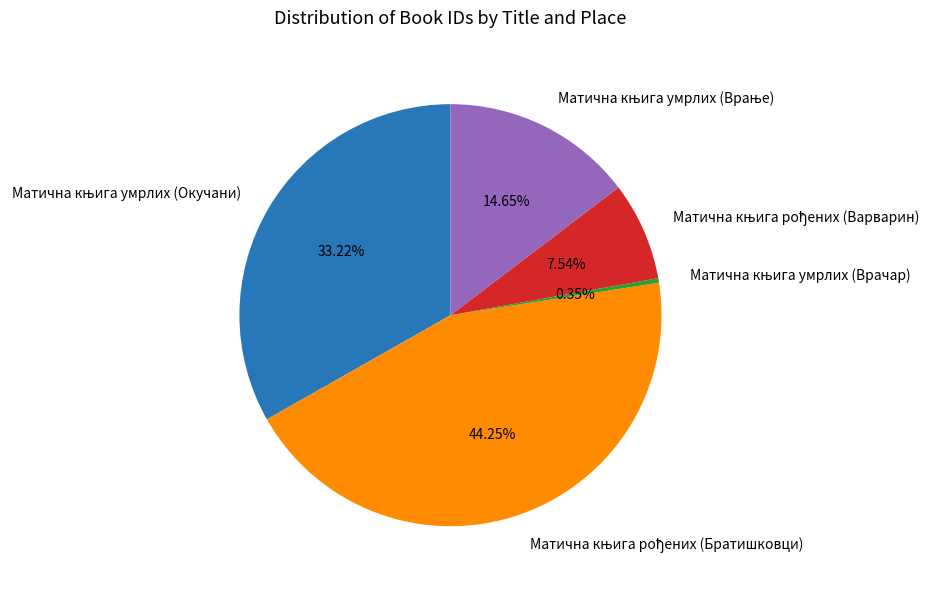

Does any single category account for the majority?

No